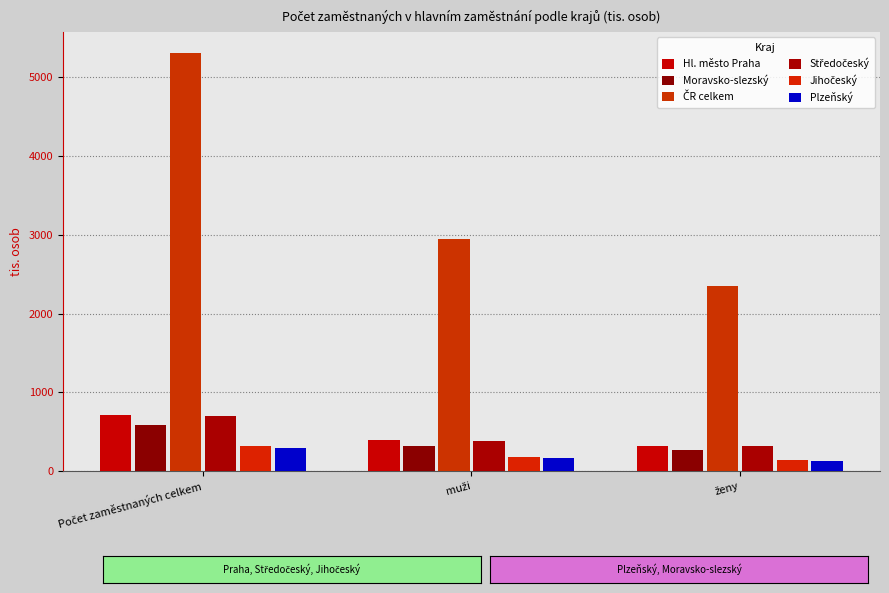

What is the maximum value shown in the chart?

5306.2